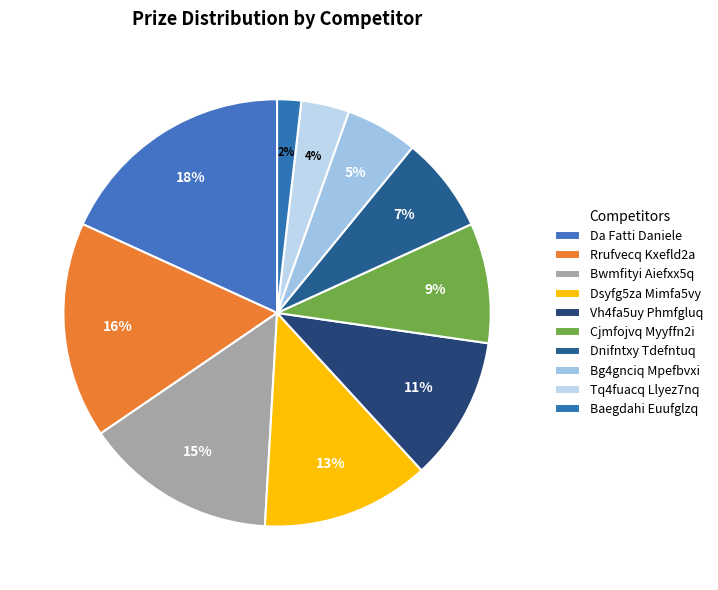

How many slices are in this pie chart?

10